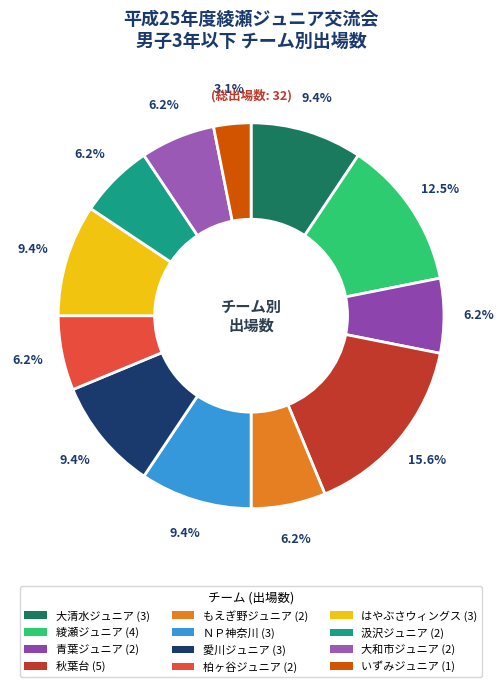

What is the ratio of the value at 秋葉台 to the value at 綾瀬ジュニア?

1.2